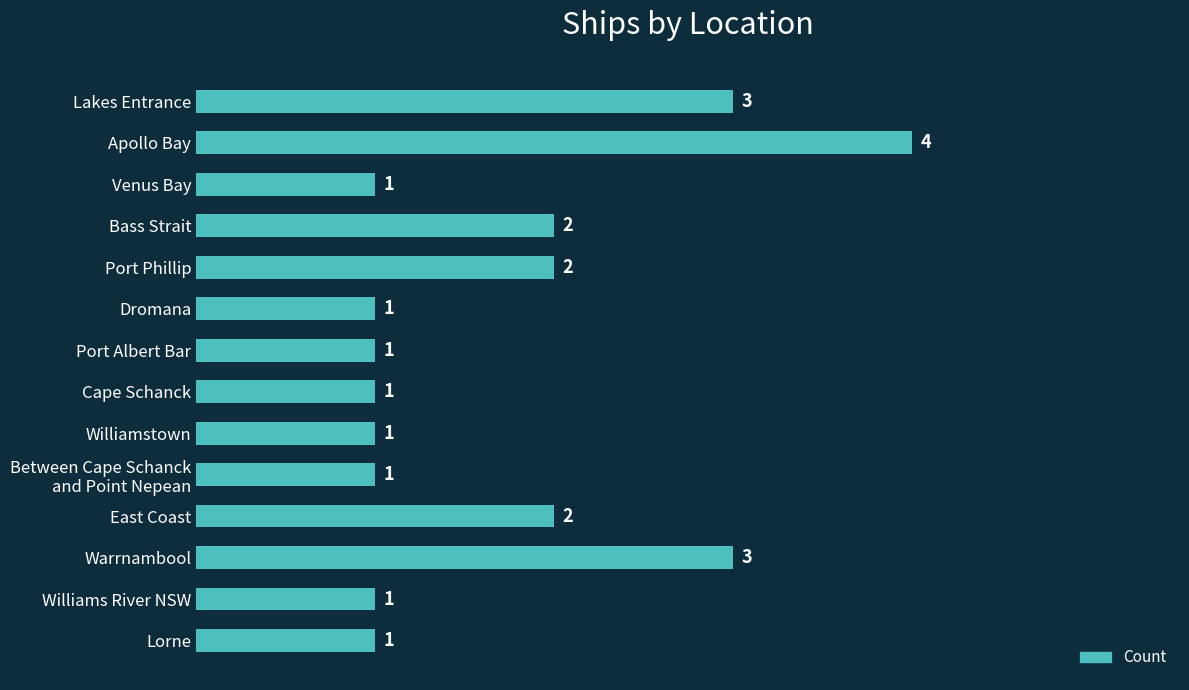

Count the values in the range 1 to 2.

11